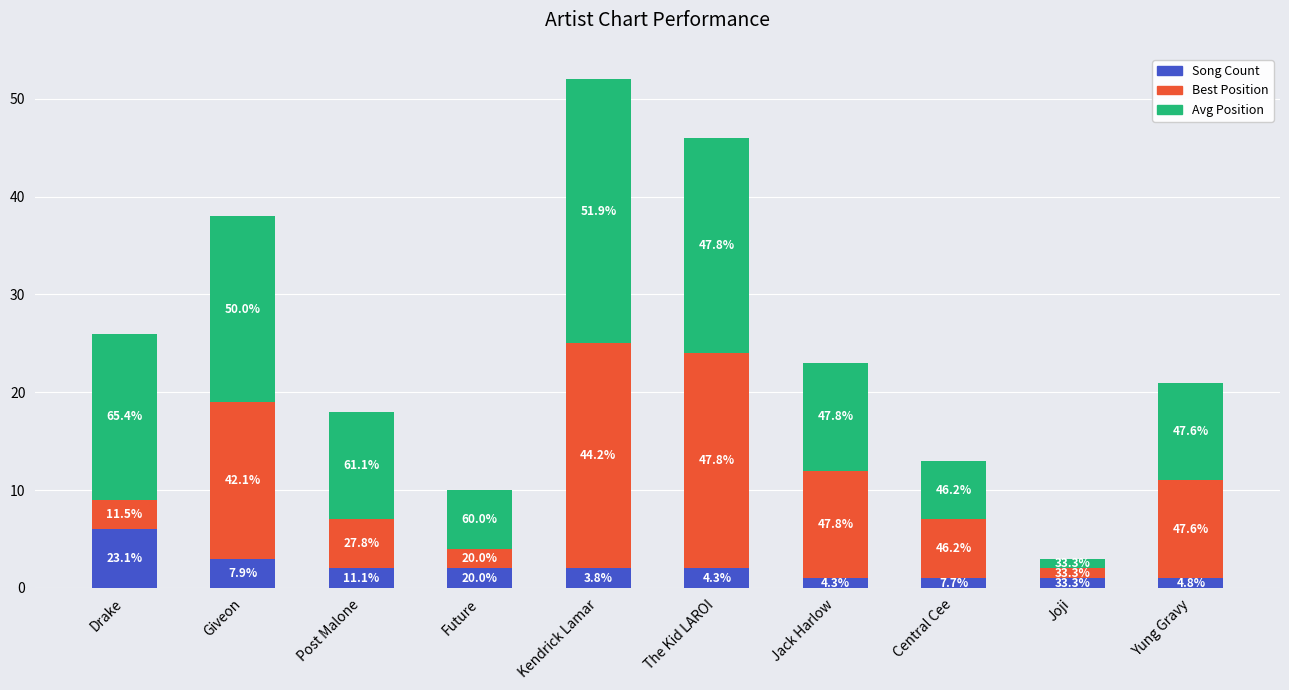

Rank the series at Jack Harlow from lowest to highest value.

Song Count, Best Position, Avg Position